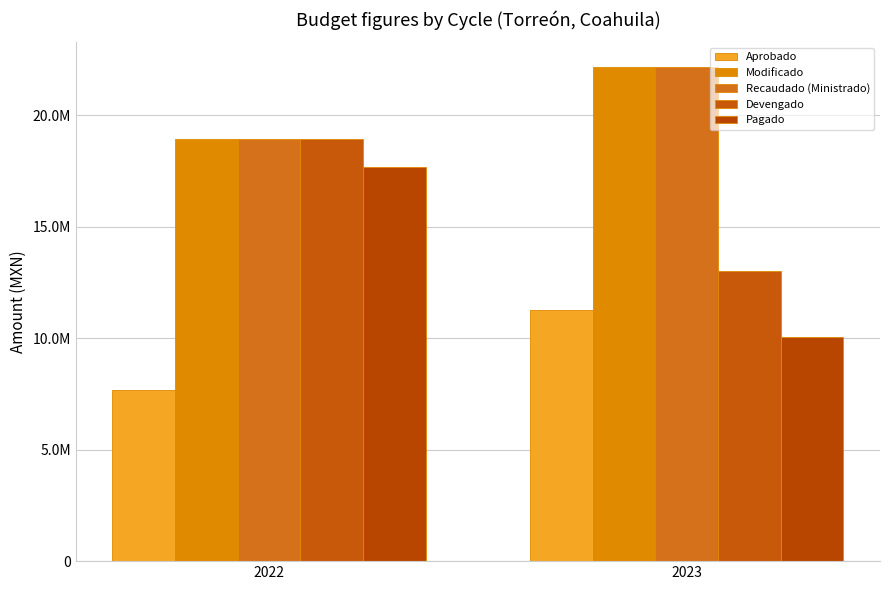

Does the chart contain stacked bars?

No